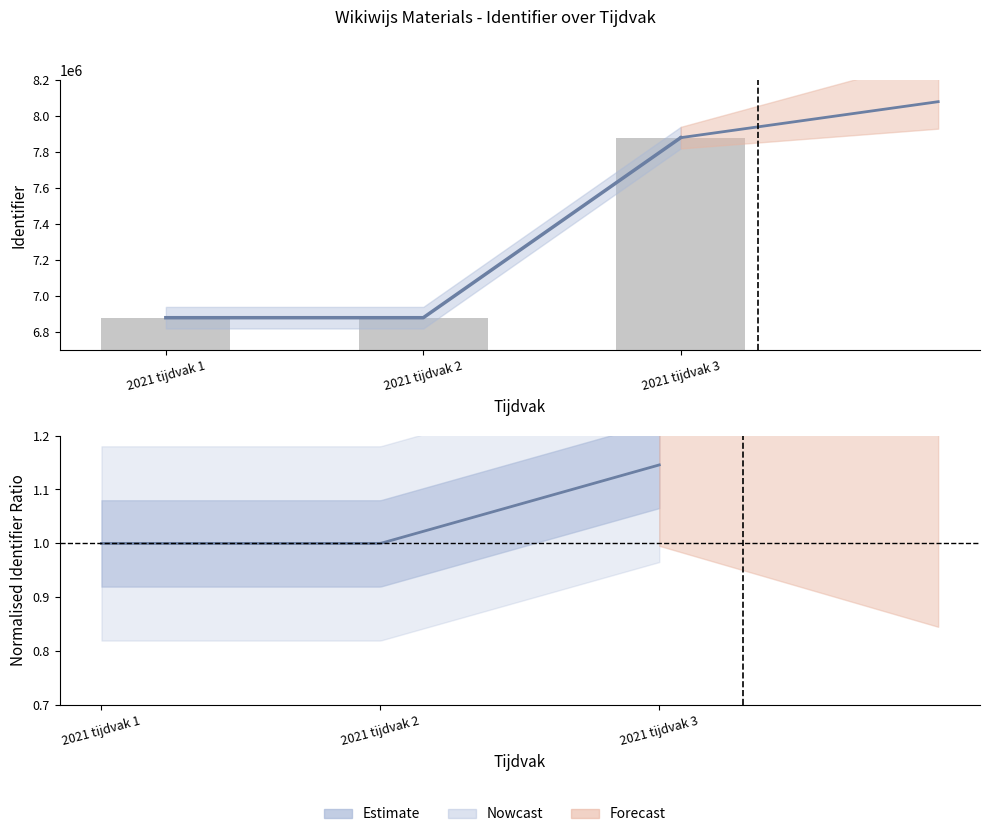

Does the chart contain stacked bars?

No